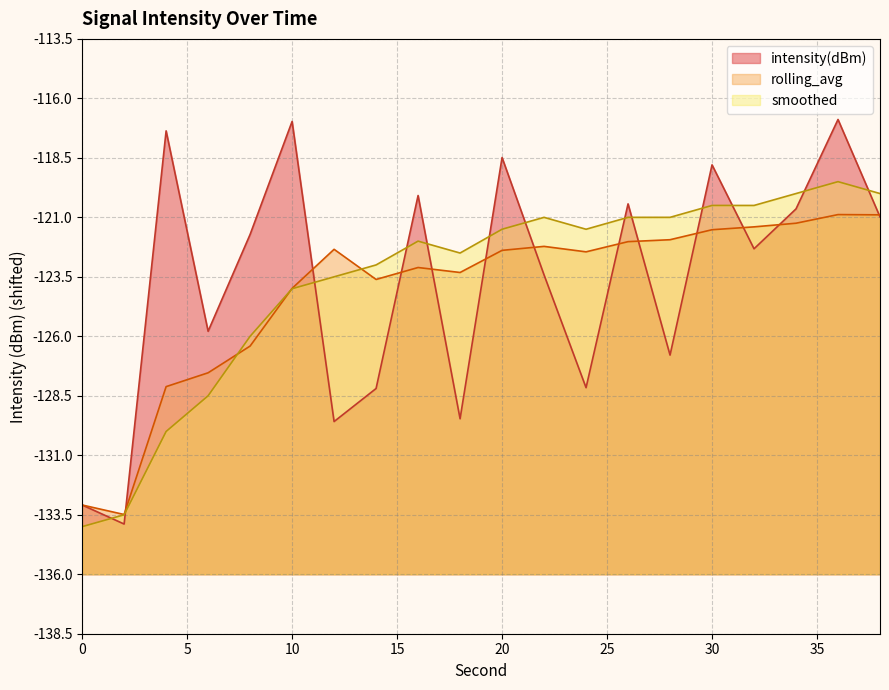

What is the difference between the maximum and minimum values in the intensity(dBm) series?

17.0